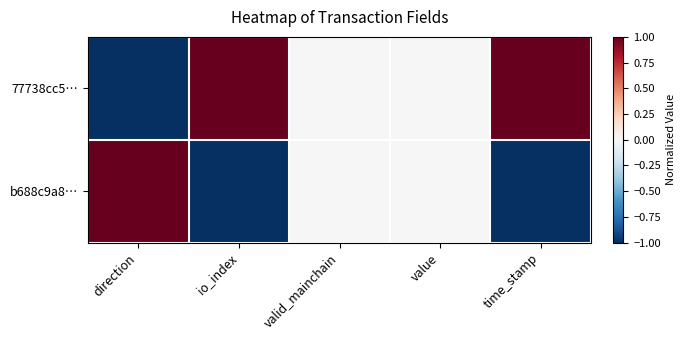

What is the difference between the highest and lowest values at io_index?

2